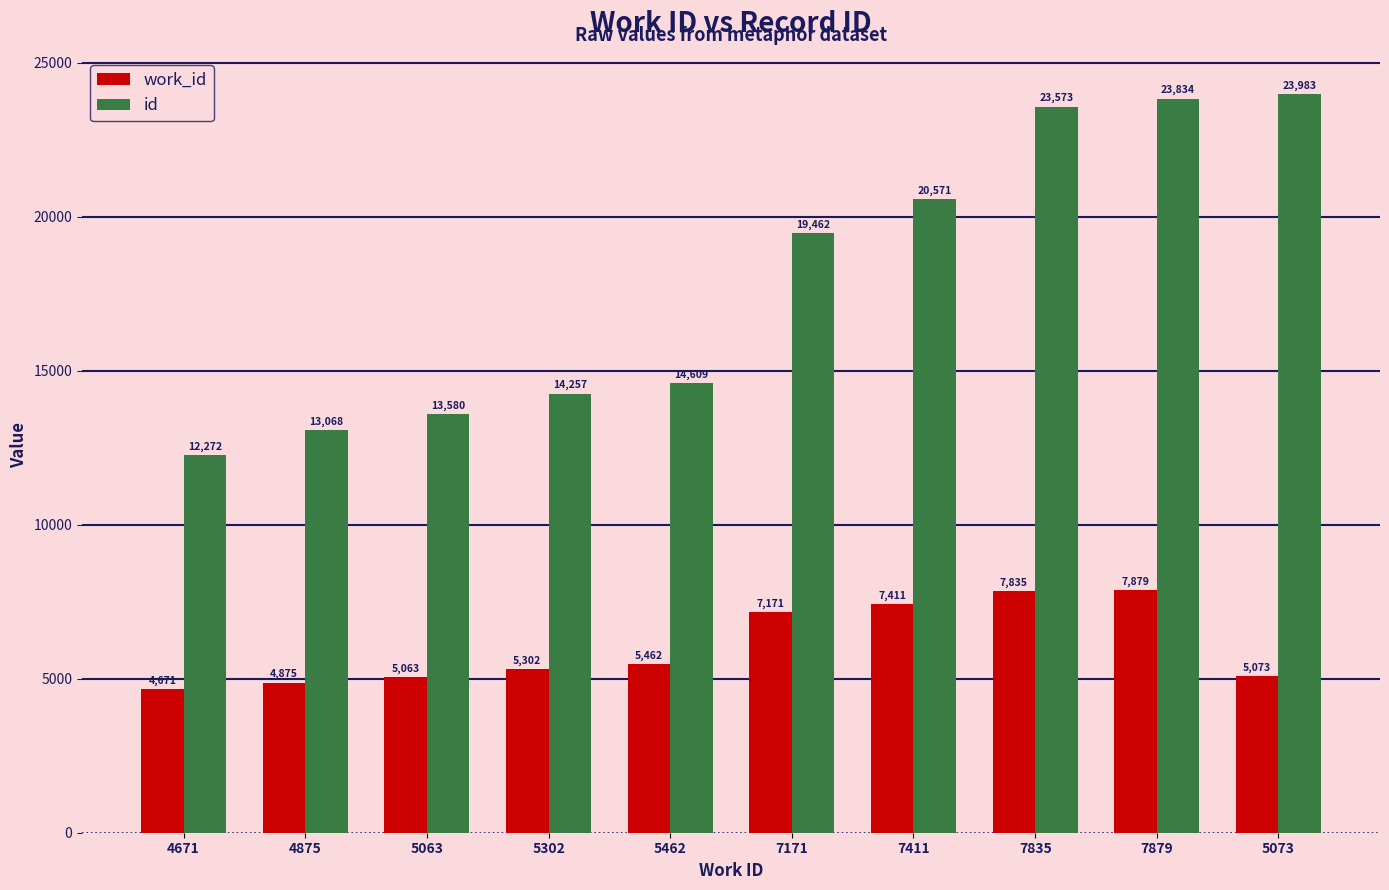

Which series changed the most between 5063 and 5462?

id